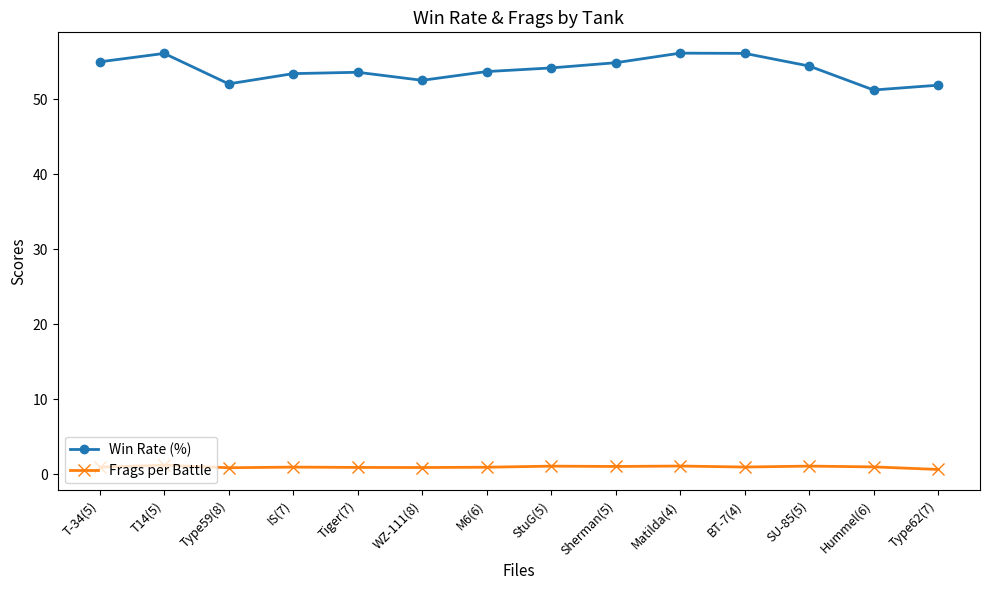

Which category has the lowest value in the Win Rate (%) series?

Hummel(6)